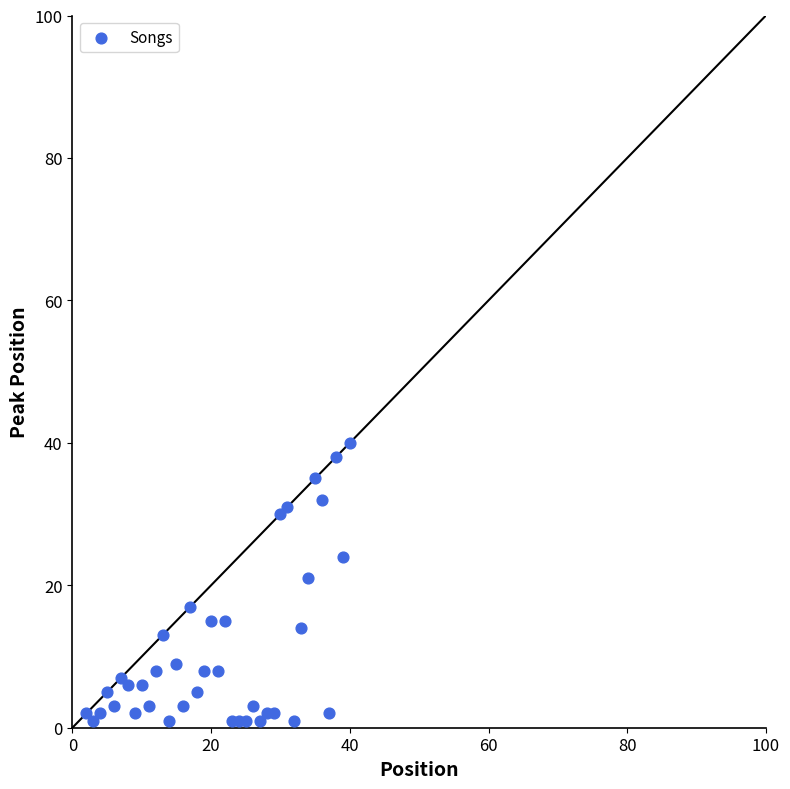

What Y value in the scatter plot is closest to 20?

21